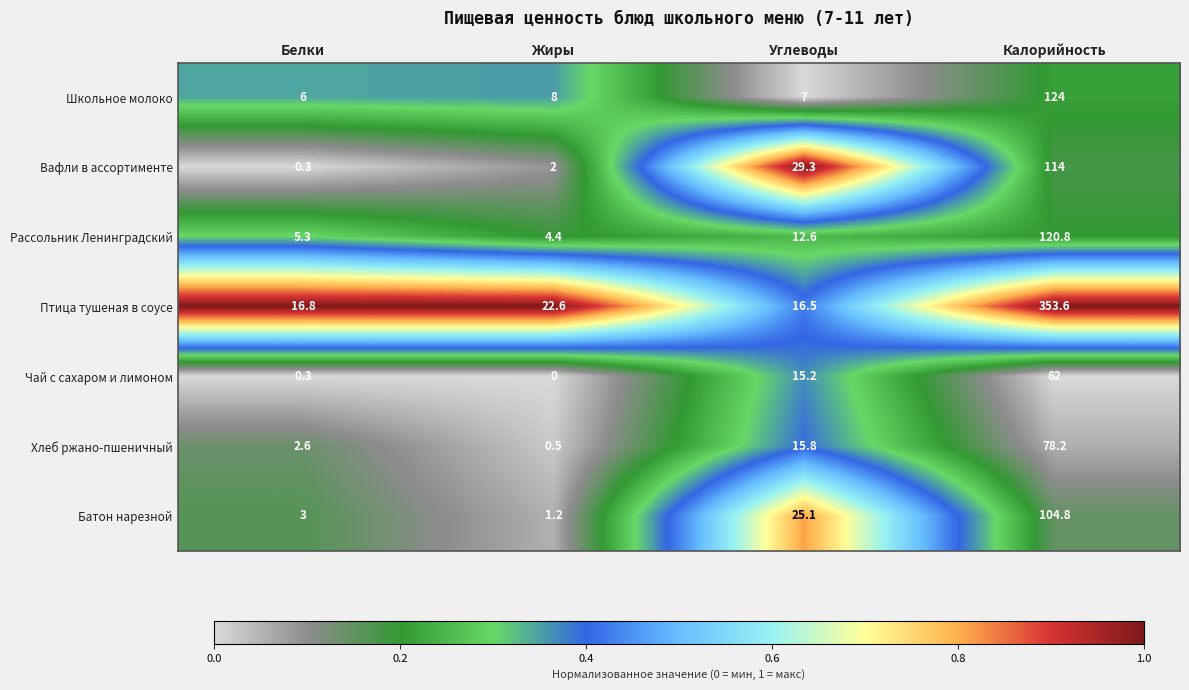

What value does the Школьное молоко series have at Белки?

6.0